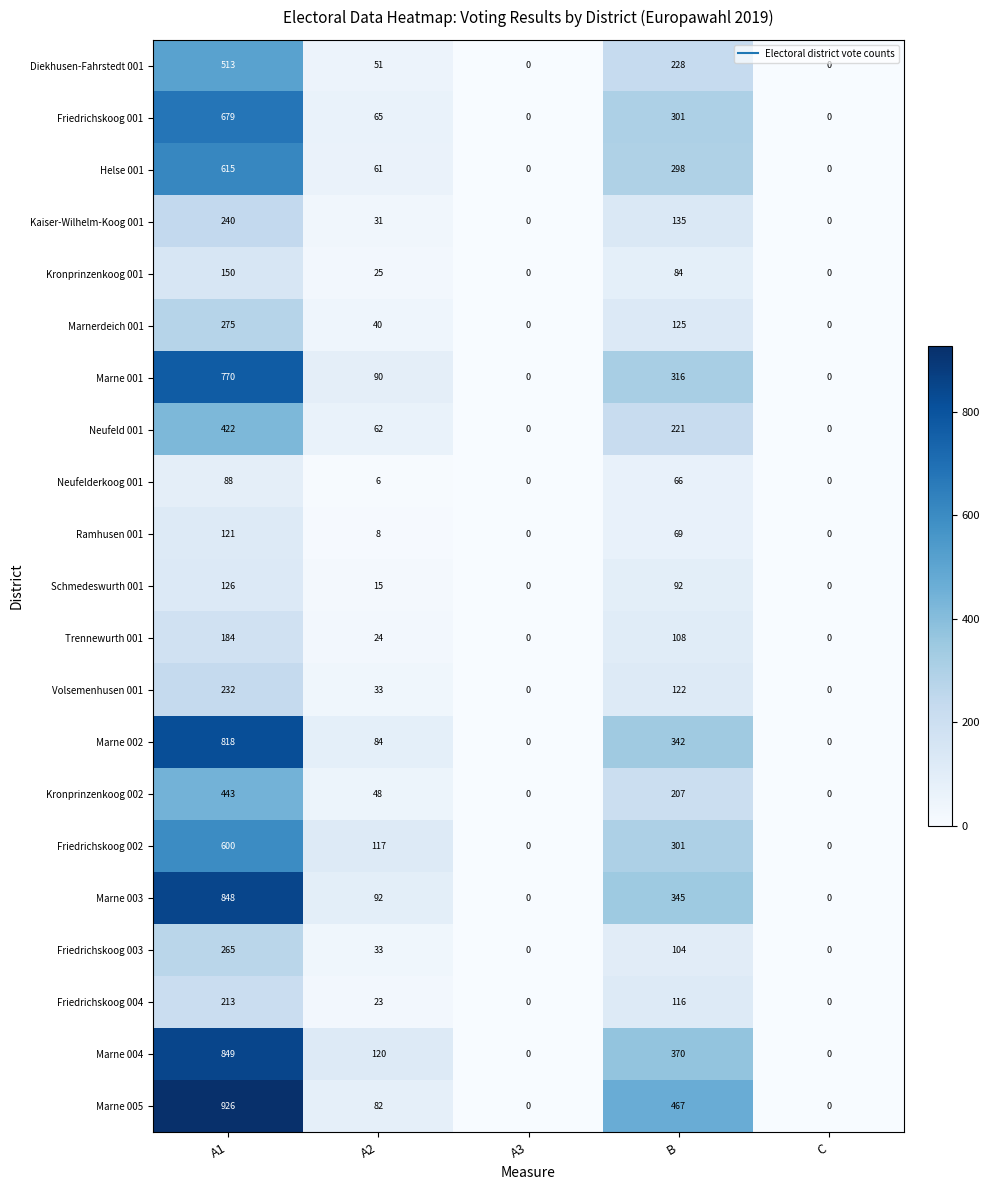

What is the spread (max minus min) of values at A2?

114